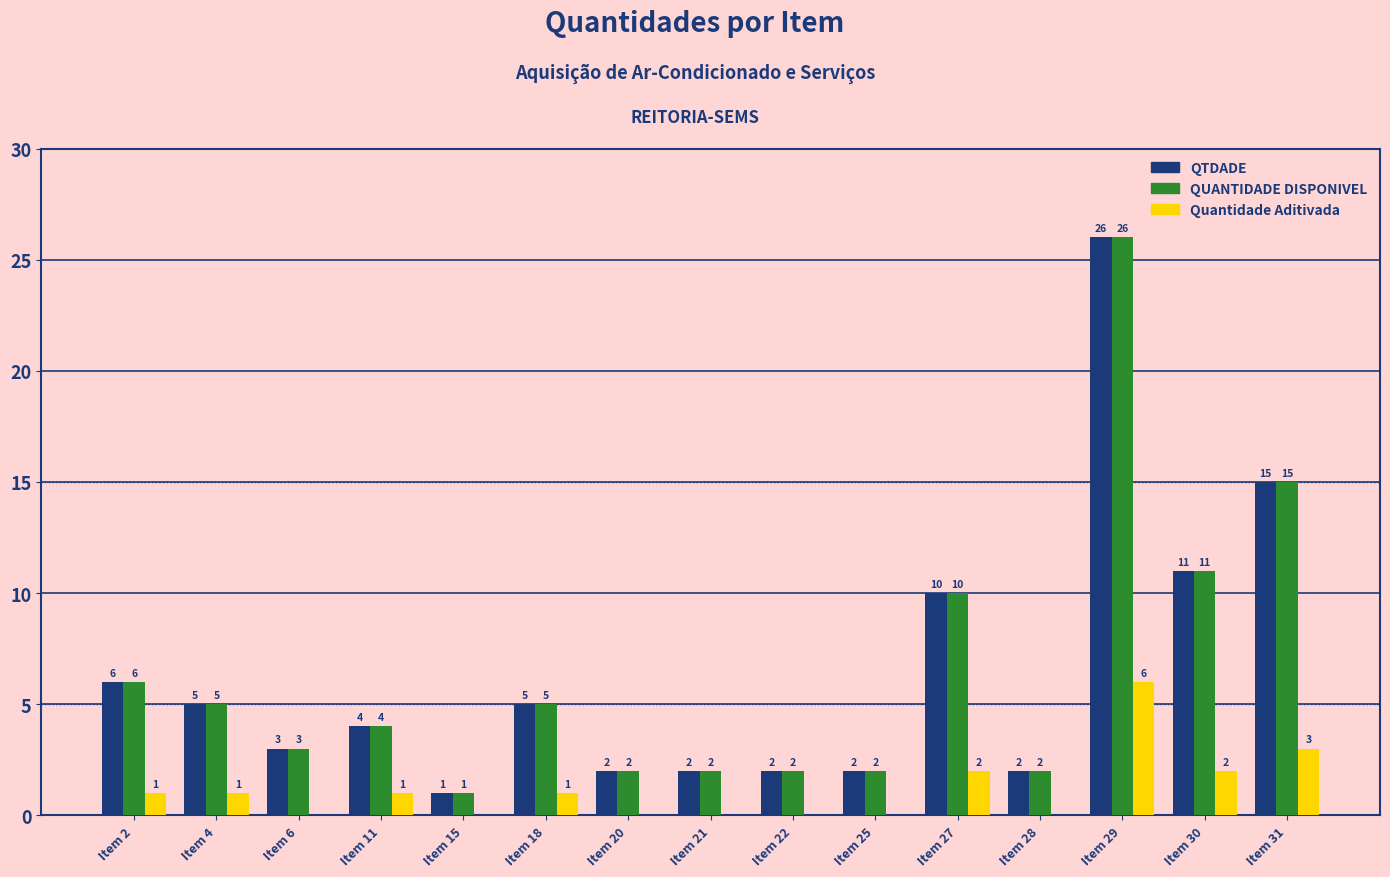

At which category is the sum across all series the highest?

Item 29